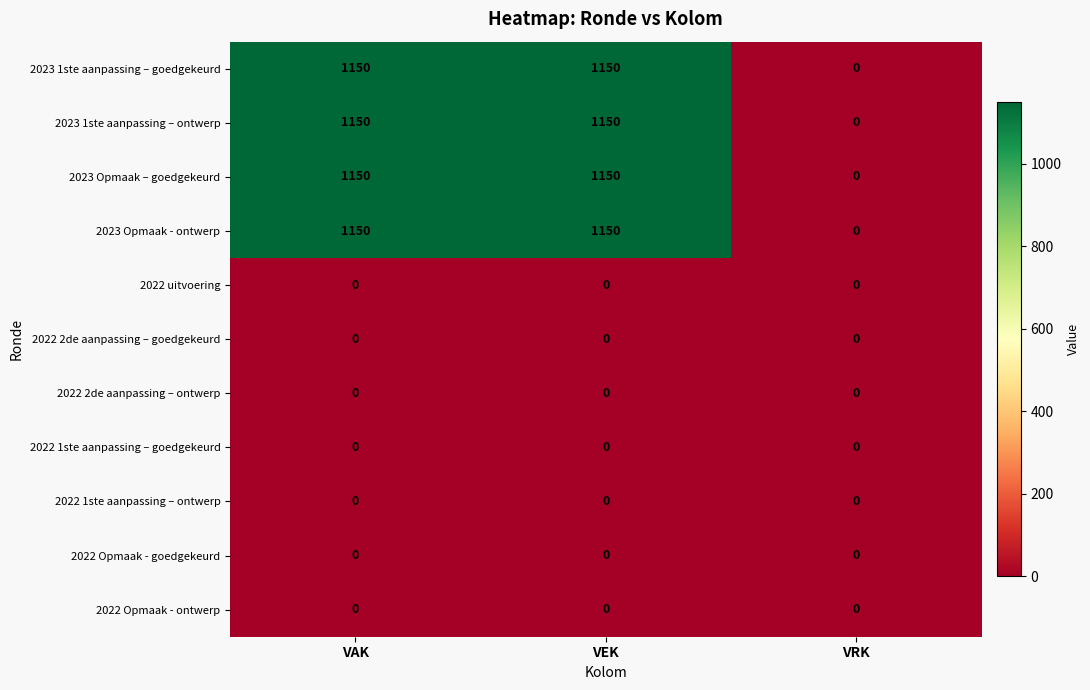

How many distinct data groups are displayed?

11